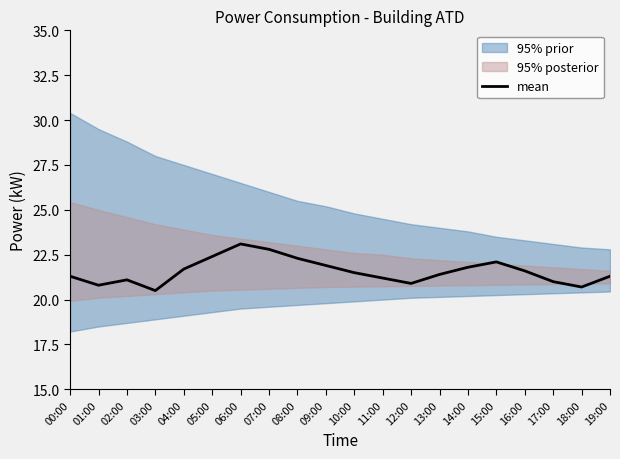

What is the smallest value displayed?

20.5